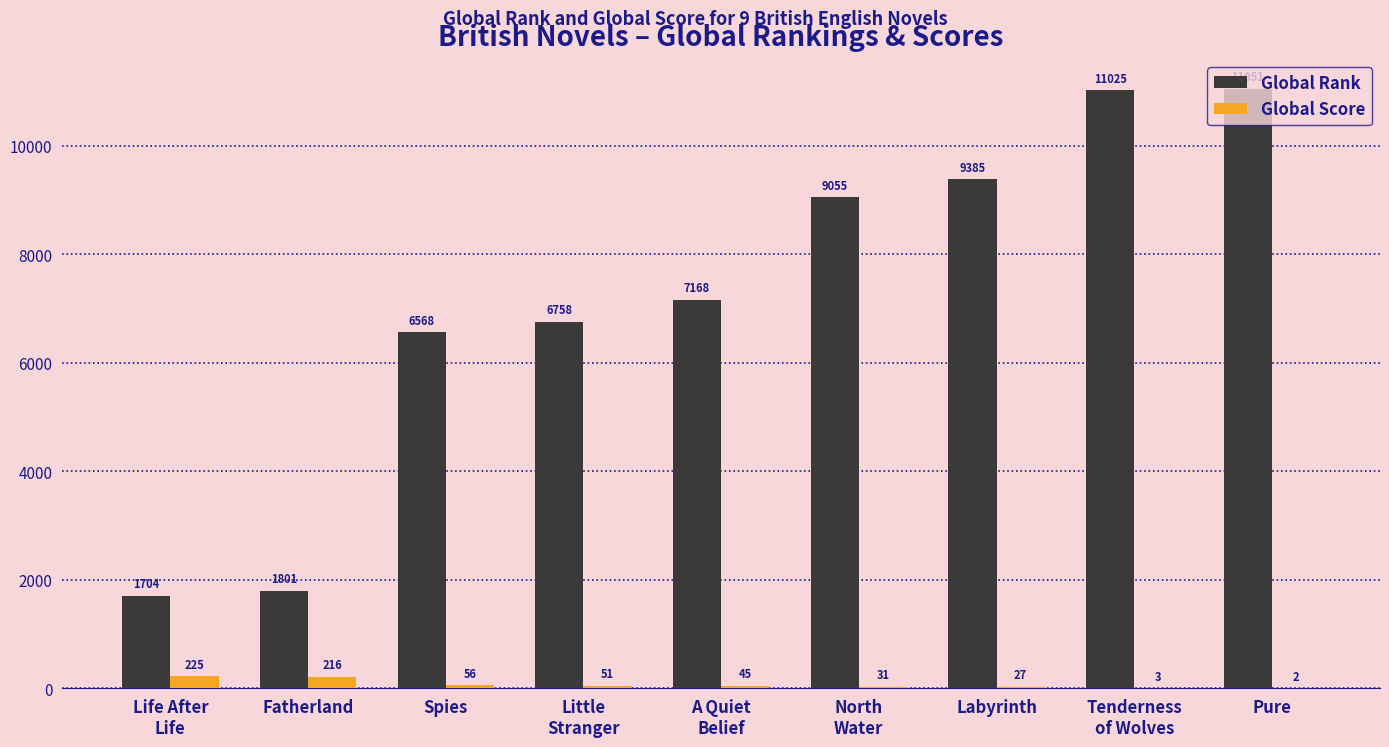

The Global Score series shows 2 at Pure. True or false?

True